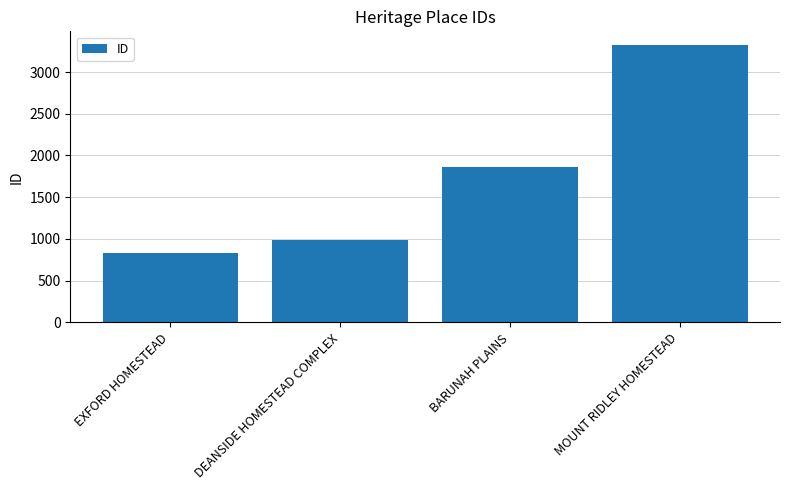

What is the difference between the values at DEANSIDE HOMESTEAD COMPLEX and EXFORD HOMESTEAD?

160